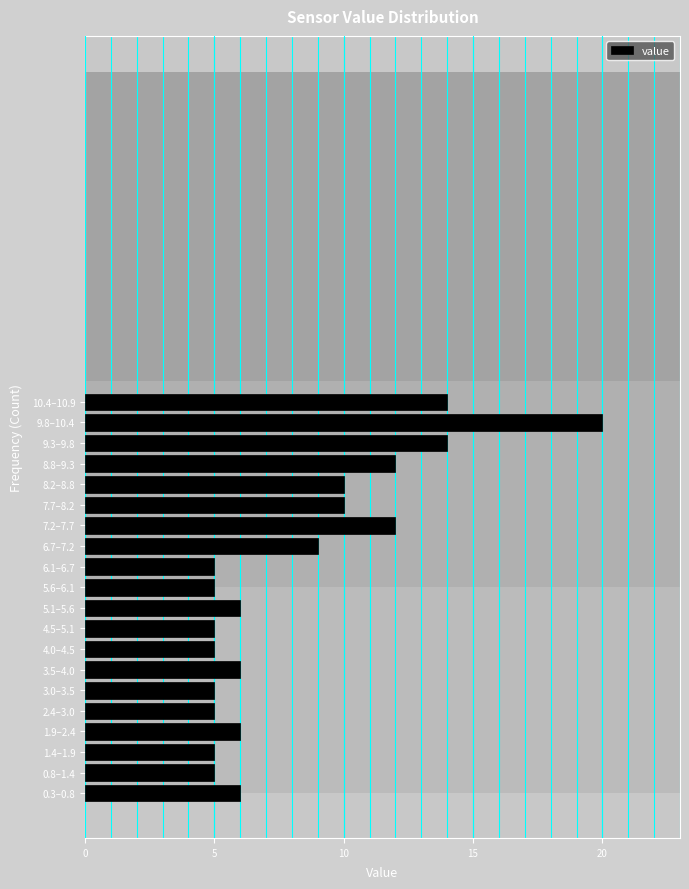

Reading bottom to top, list all the values displayed in this chart.

0.3–0.8=6	0.8–1.4=5	1.4–1.9=5	1.9–2.4=6	2.4–3.0=5	3.0–3.5=5	3.5–4.0=6	4.0–4.5=5	4.5–5.1=5	5.1–5.6=6	5.6–6.1=5	6.1–6.7=5	6.7–7.2=9	7.2–7.7=12	7.7–8.2=10	8.2–8.8=10	8.8–9.3=12	9.3–9.8=14	9.8–10.4=20	10.4–10.9=14